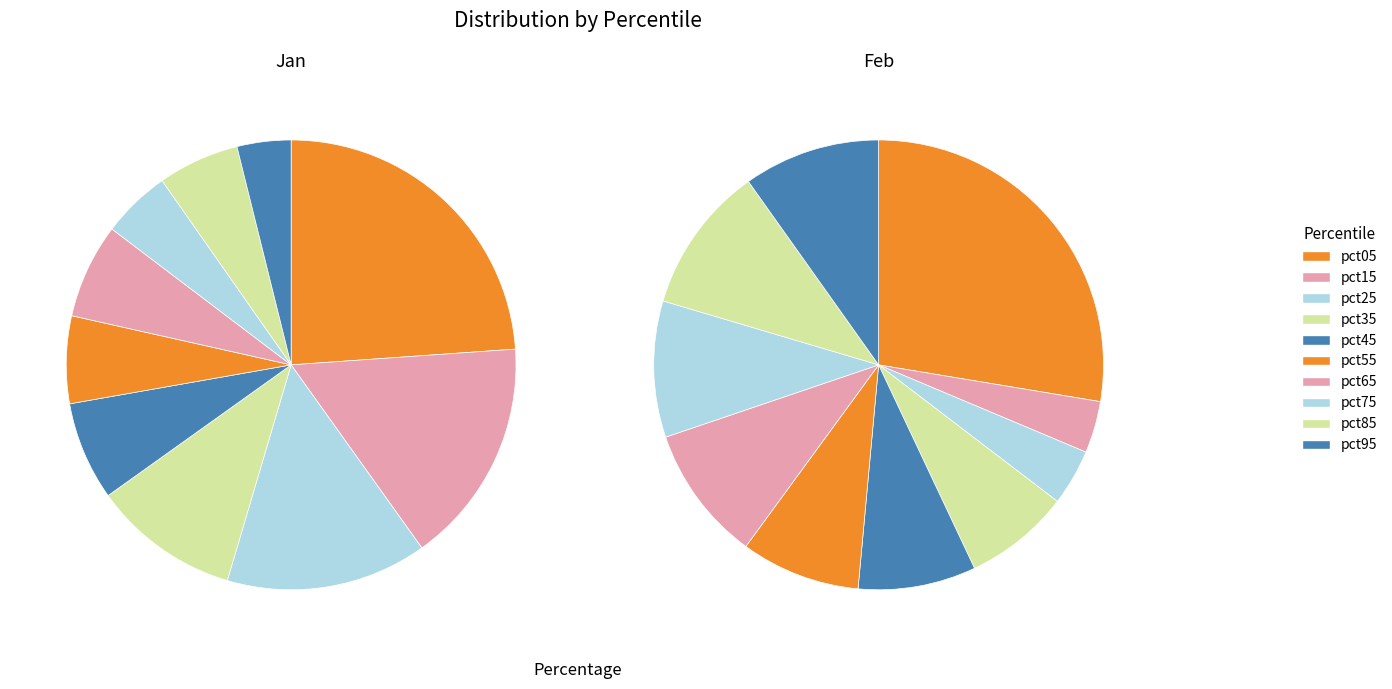

Is there any slice that represents more than half of the pie?

No